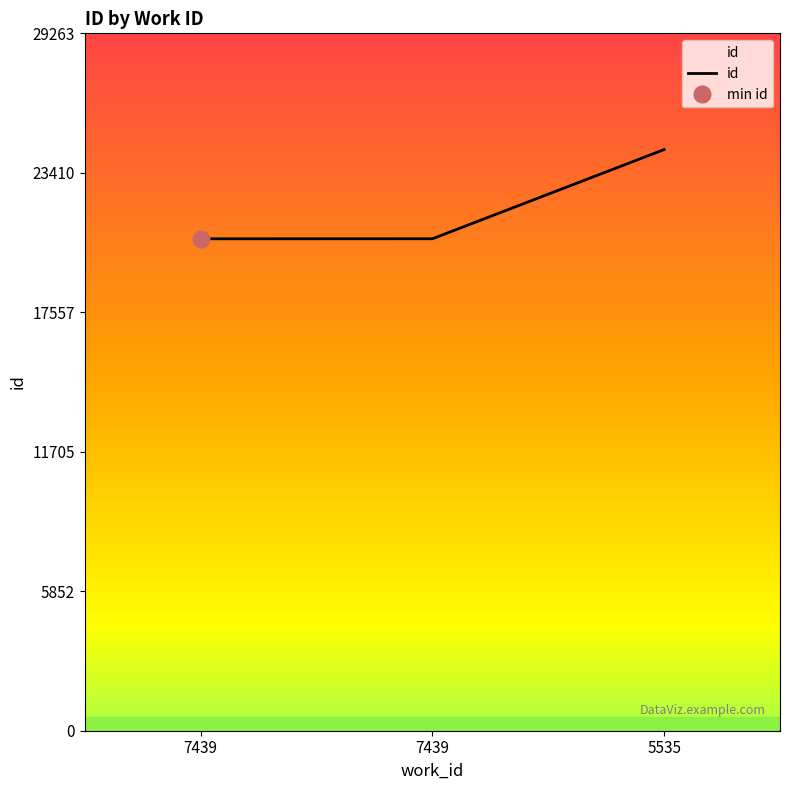

Is it true that the value at 7439 is 20643?

True